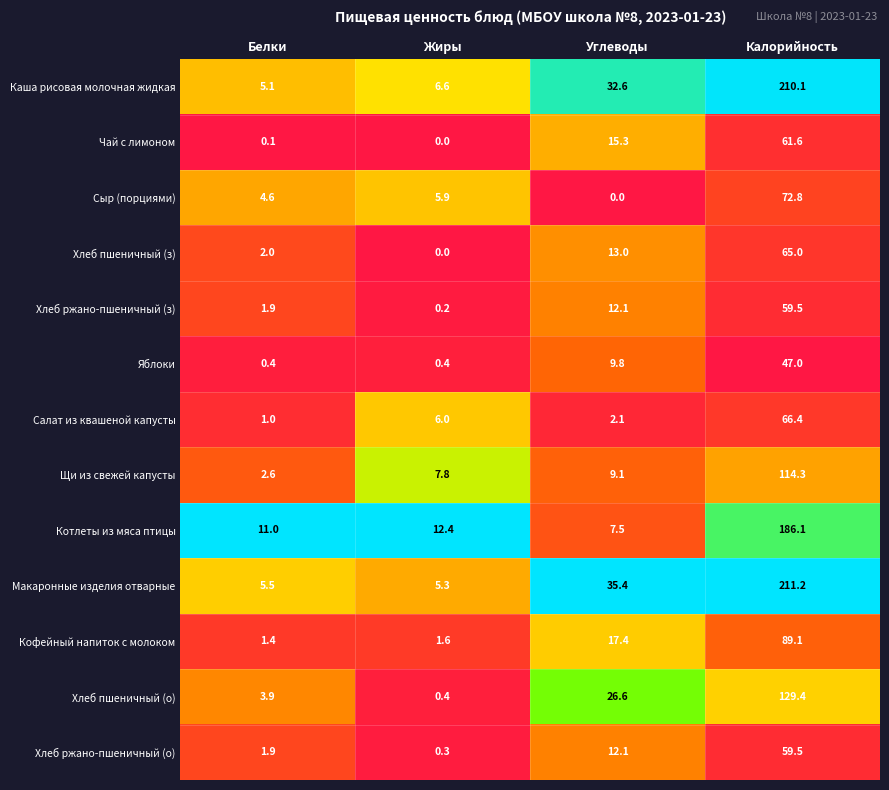

What is the maximum value for Сыр (порциями)?

72.8